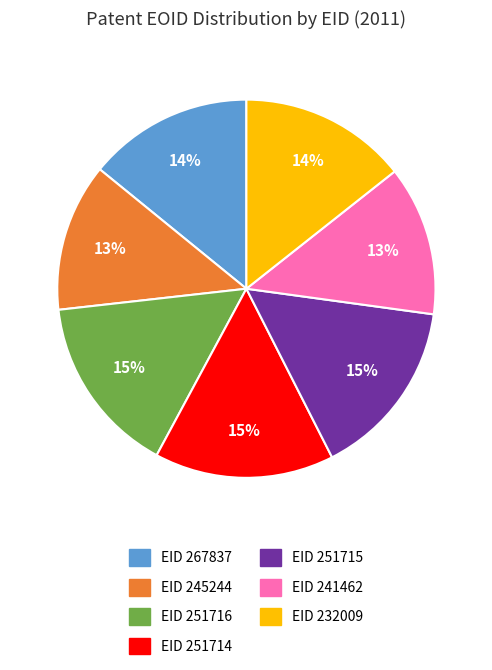

What is the ratio of the value at EID 241462 to the value at EID 267837?

0.9